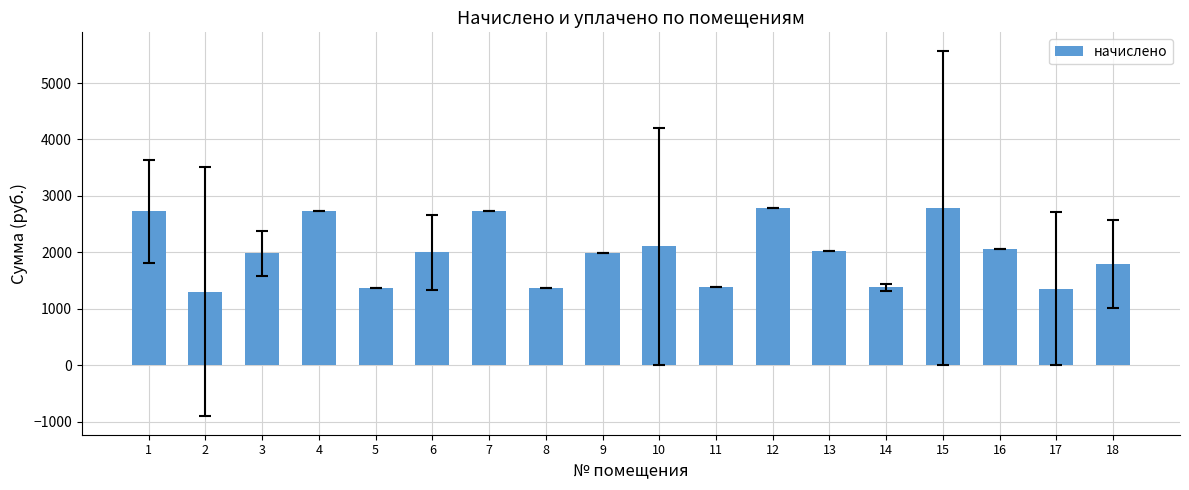

What is the minimum value shown in the chart?

1301.5